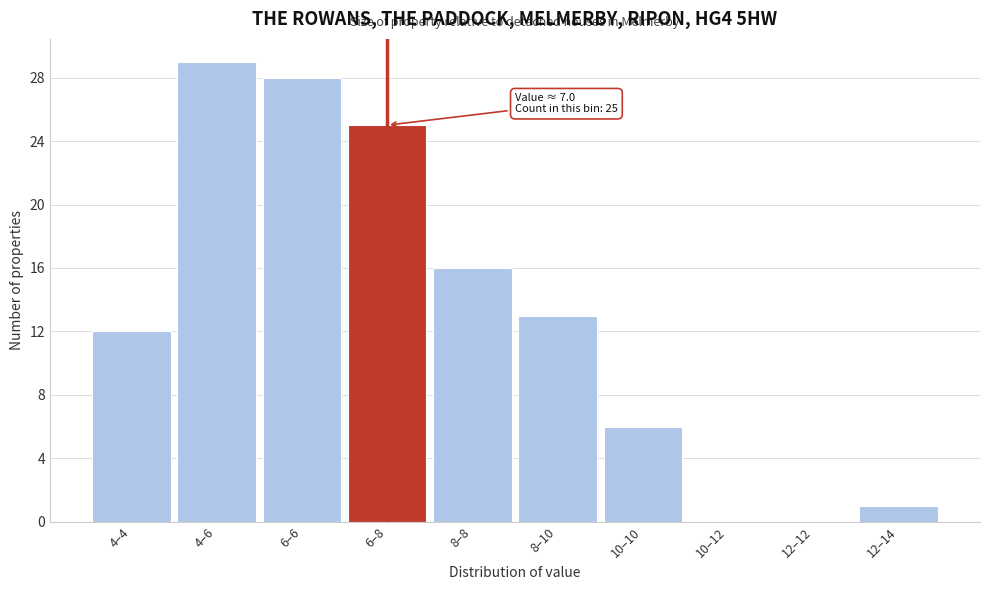

Reading right to left, what are all the values shown in this chart?

12–14=1	12–12=0	10–12=0	10–10=6	8–10=13	8–8=16	6–8=25	6–6=28	4–6=29	4–4=12